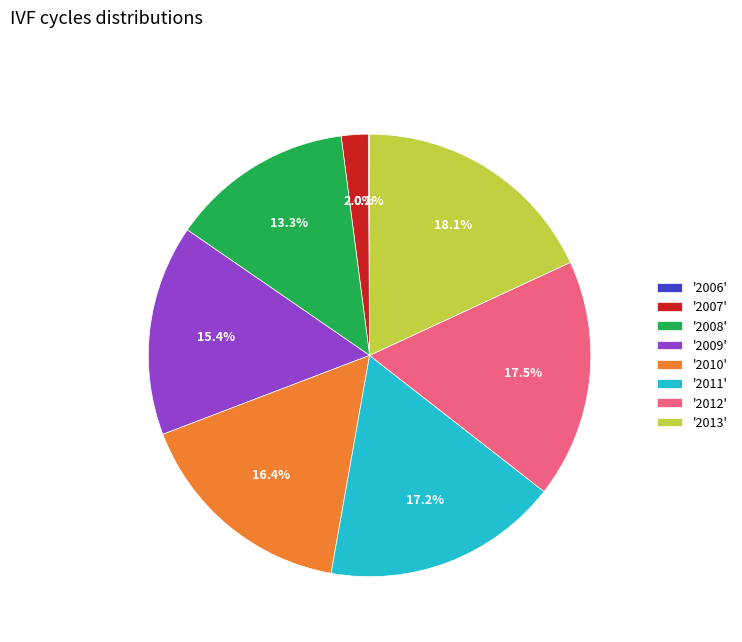

Which has a higher value, '2009' or '2007'?

'2009'